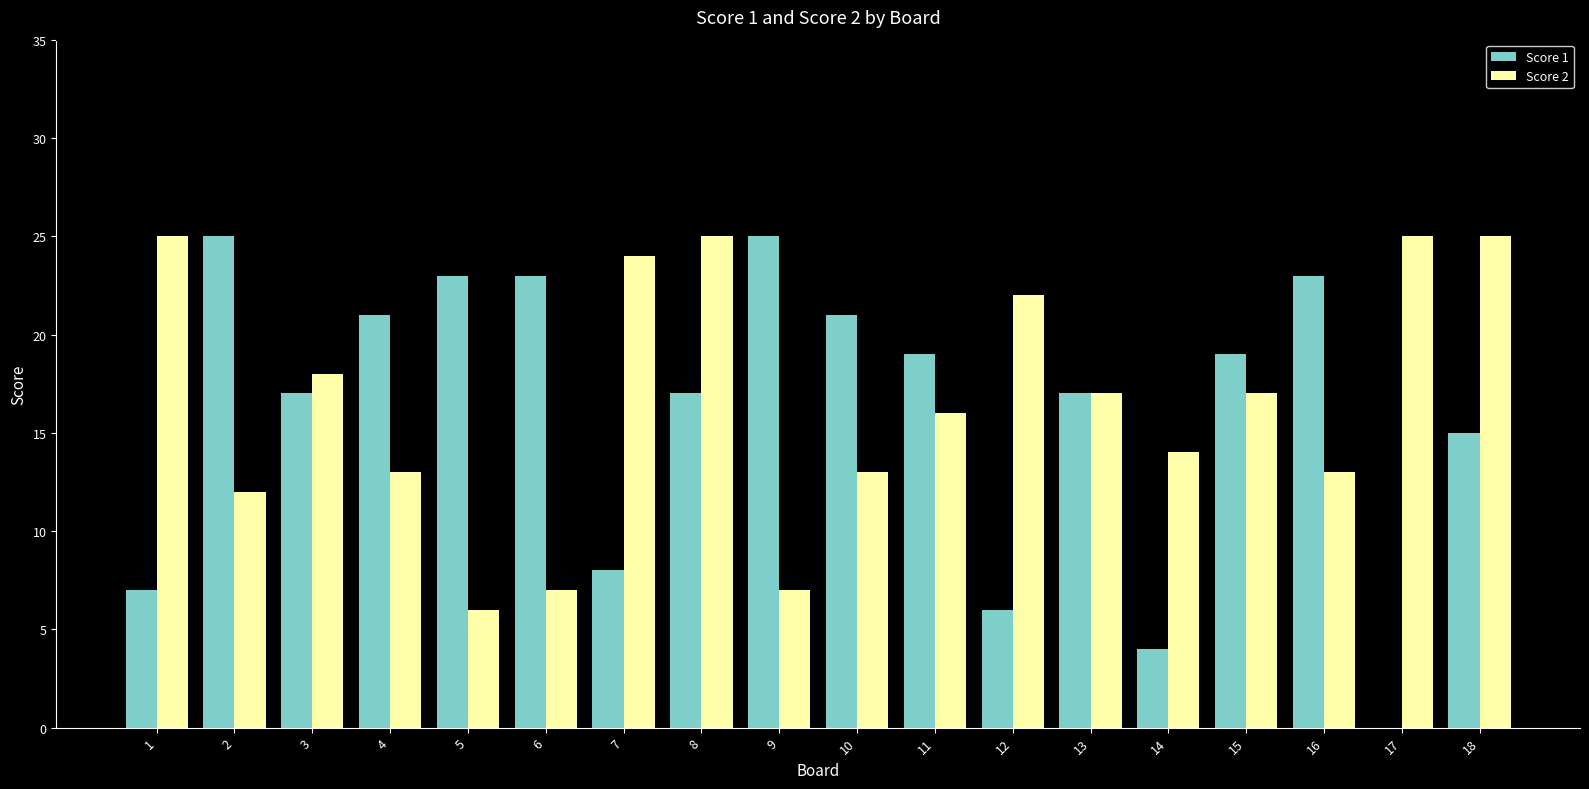

Reading right to left, transcribe all the data shown in this chart.

Score 1: 15	0	23	19	4	17	6	19	21	25	17	8	23	23	21	17	25	7
Score 2: 25	25	13	17	14	17	22	16	13	7	25	24	7	6	13	18	12	25